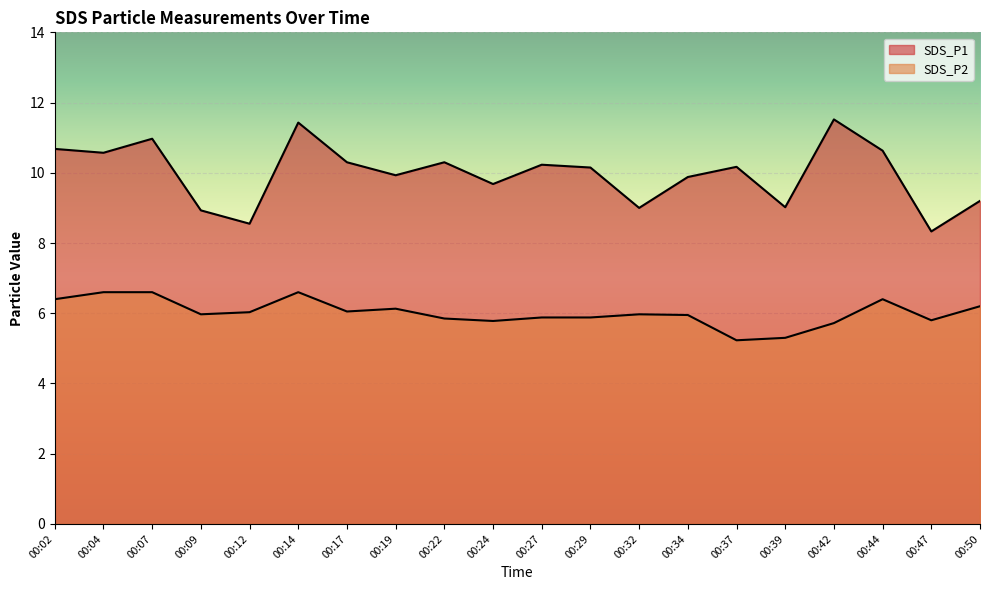

Is the value of SDS_P2 at 00:14 greater than the value of SDS_P1 at 00:22?

No